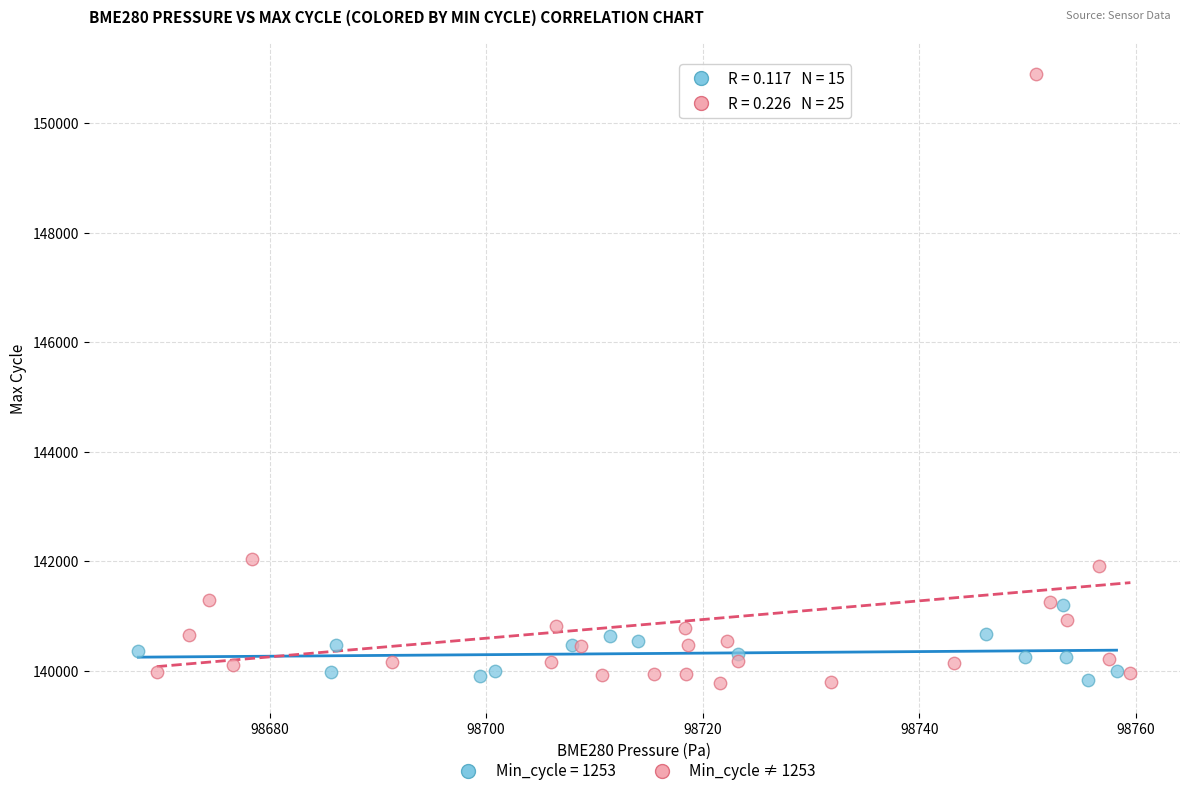

Which series reaches the maximum Y coordinate?

Min_cycle ≠ 1253